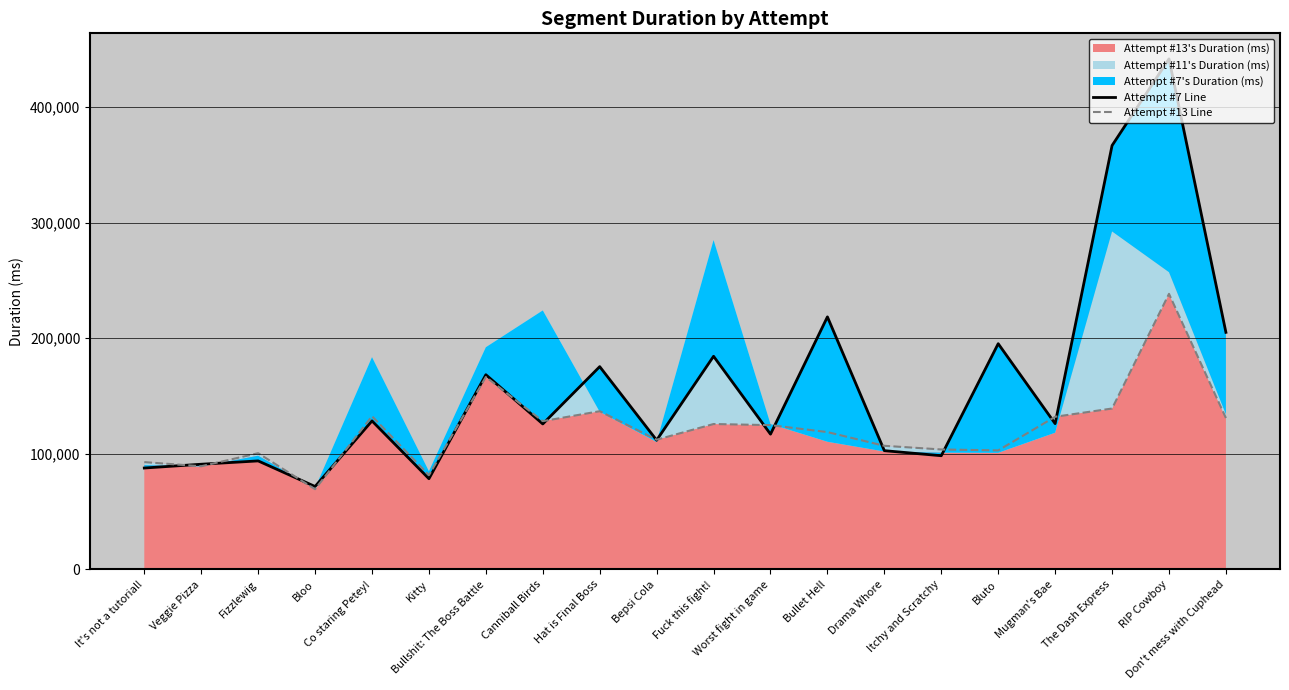

Count the number of categories in the chart.

20